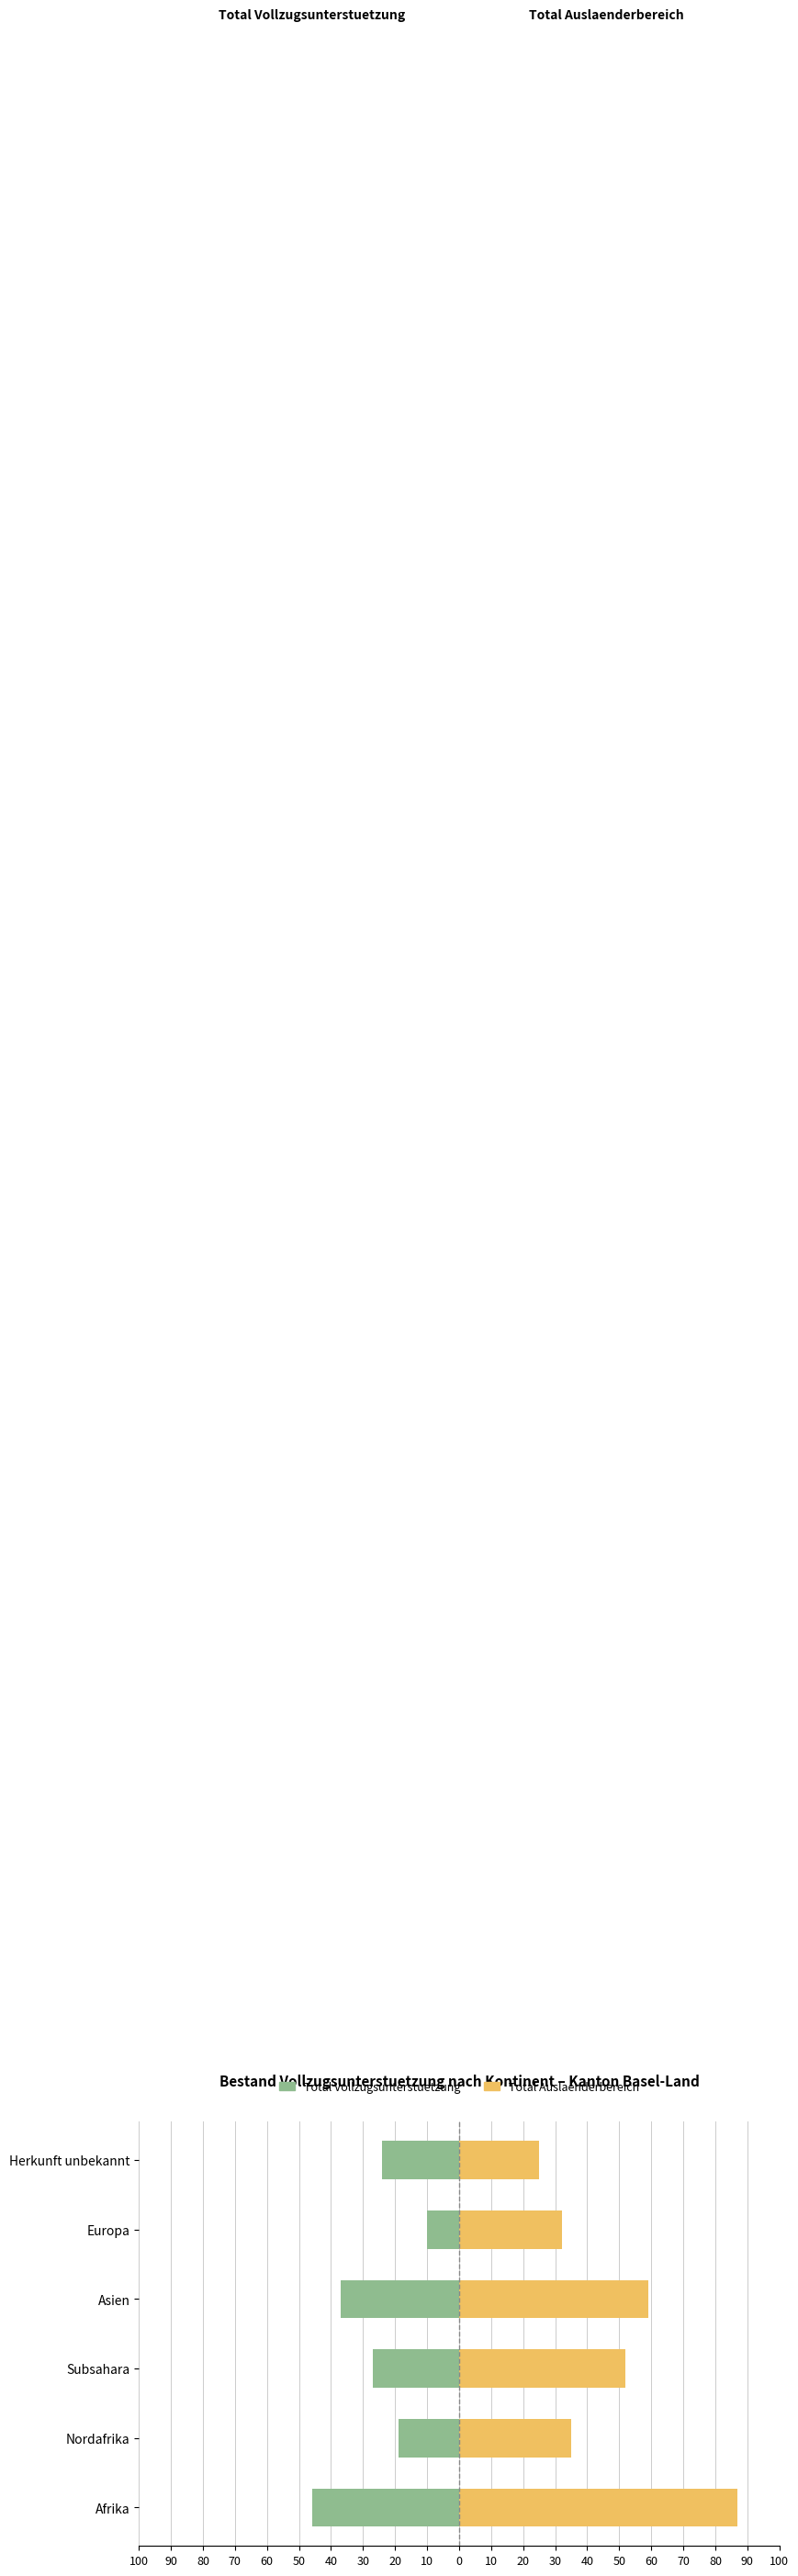

Which series has the largest total across all categories?

Total Auslaenderbereich